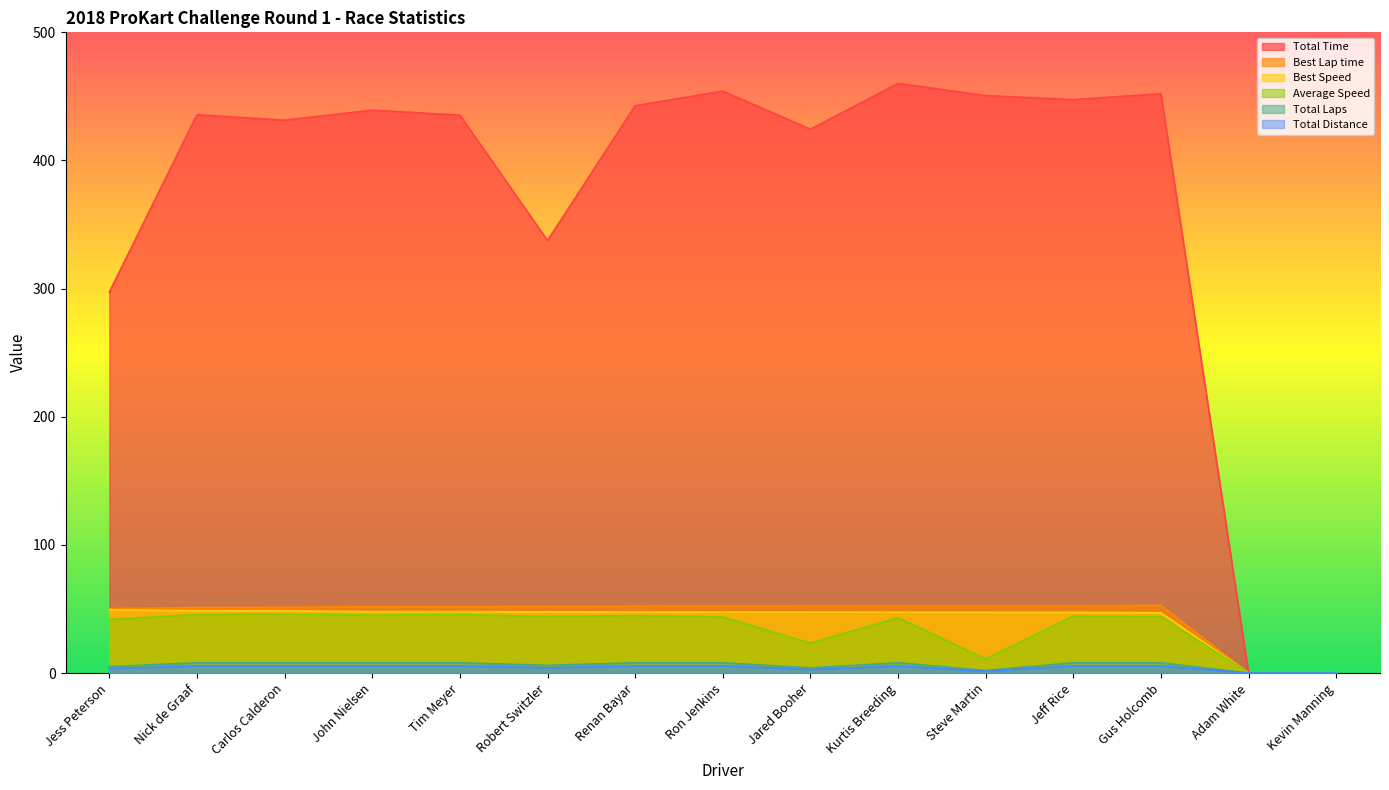

What is the approximate value of Best Lap time at Ron Jenkins?

52.3